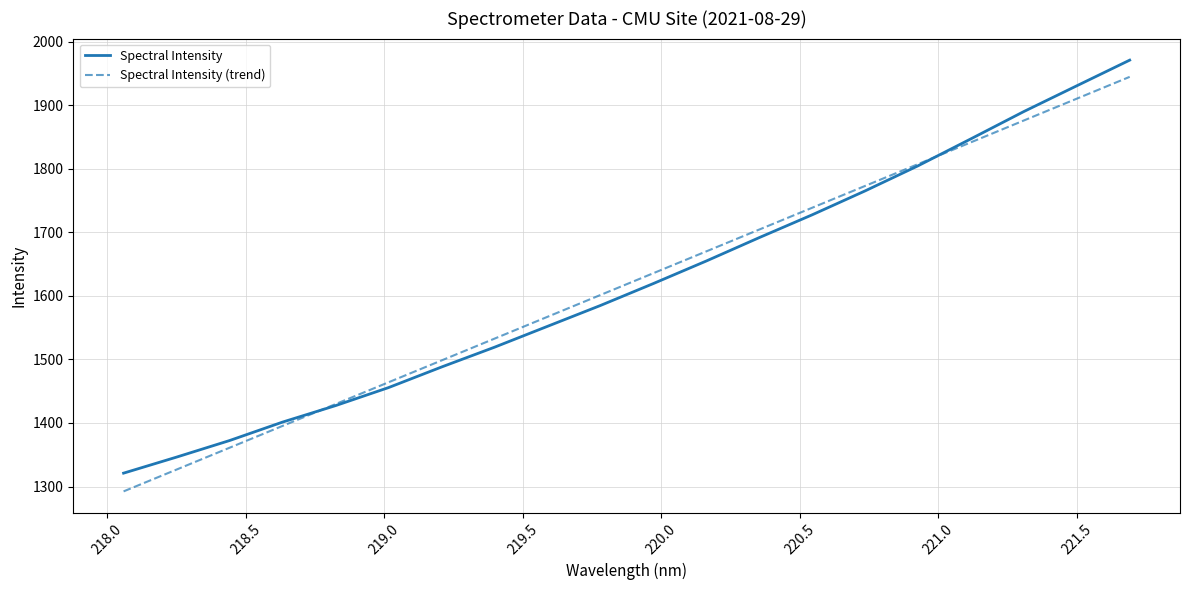

What is the lowest value of the Spectral Intensity series?

1321.0